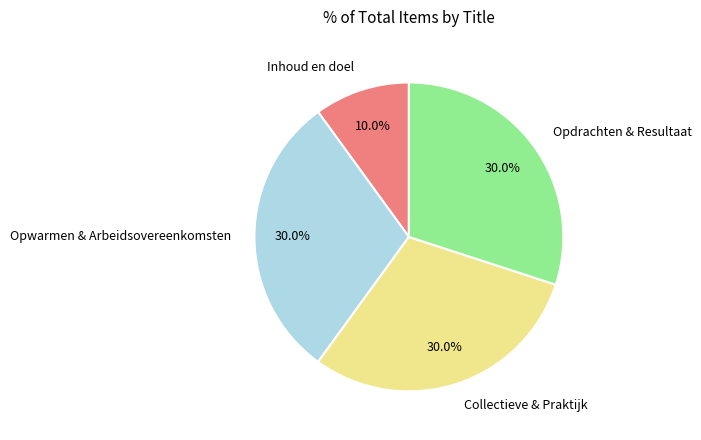

Between Opdrachten & Resultaat and Inhoud en doel, which is larger?

Opdrachten & Resultaat